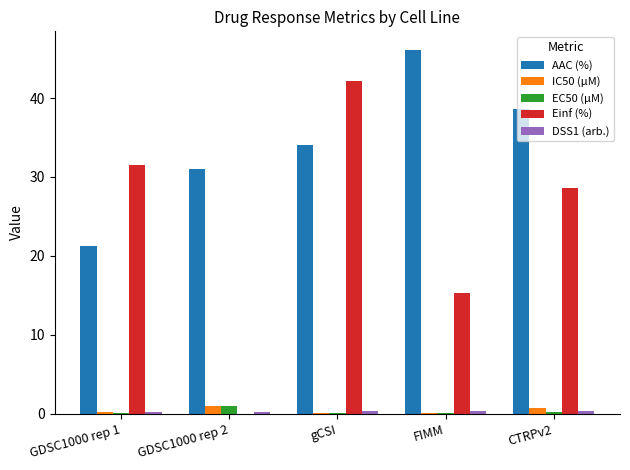

What is the maximum value for IC50 (µM)?

1.0